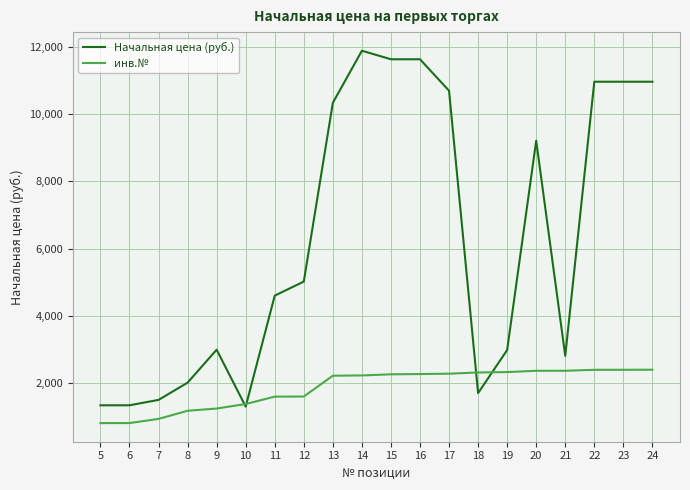

Which series has the largest total across all categories?

Начальная цена (руб.)